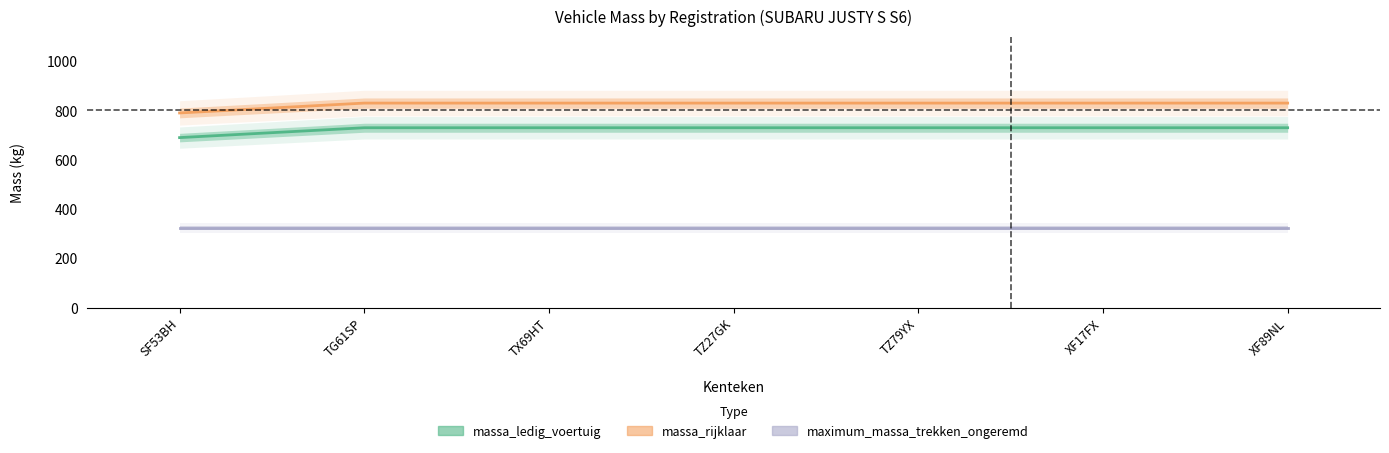

True or false: massa_ledig_voertuig and massa_rijklaar intersect in this chart.

False